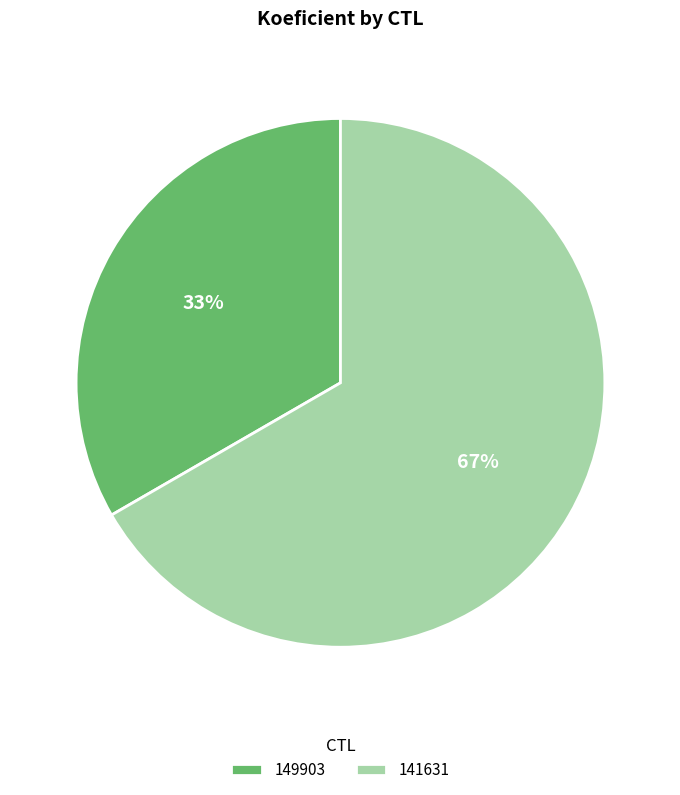

Is the sum of 141631 and 149903 greater than half?

Yes